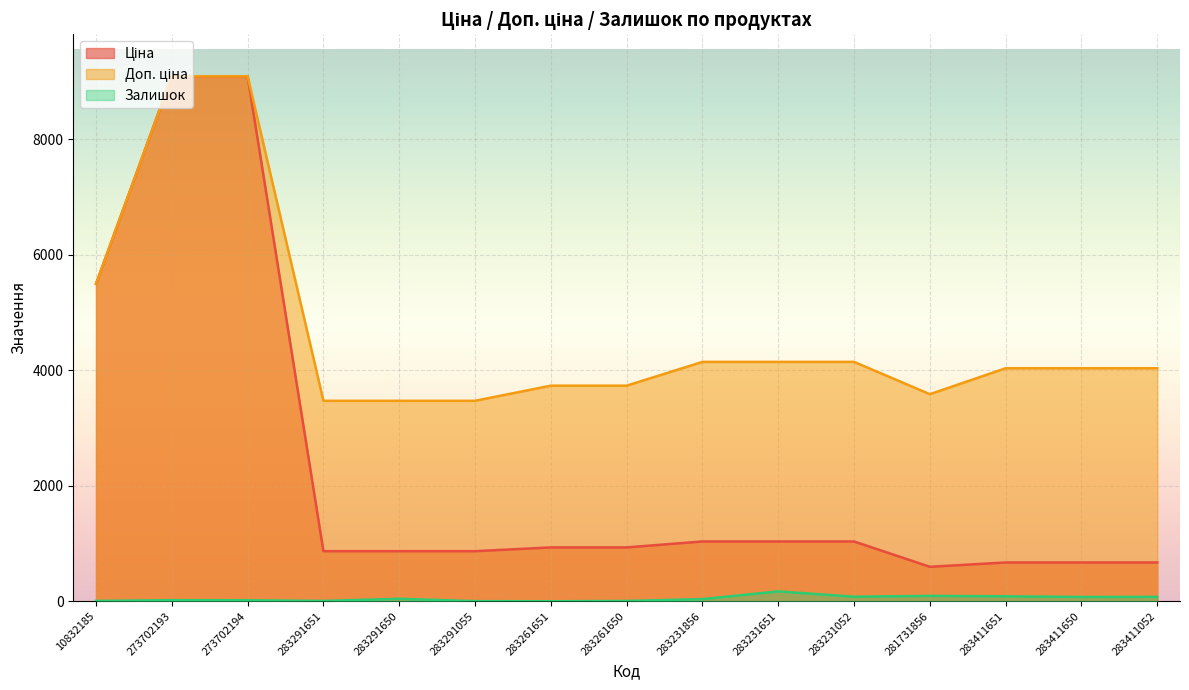

Between 283291651 and 283411650, which series saw the biggest shift?

Доп. ціна